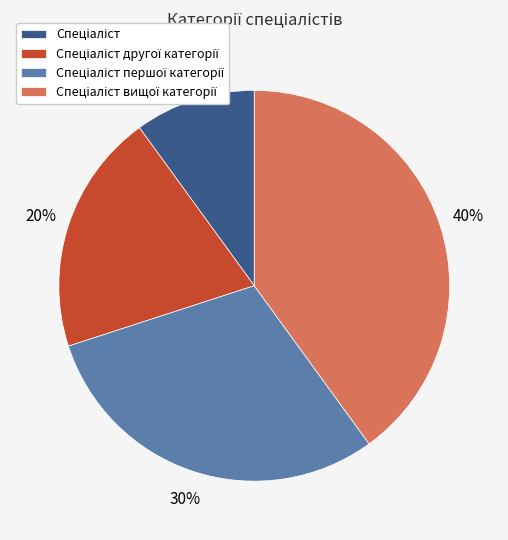

Is there any slice that represents more than half of the pie?

No